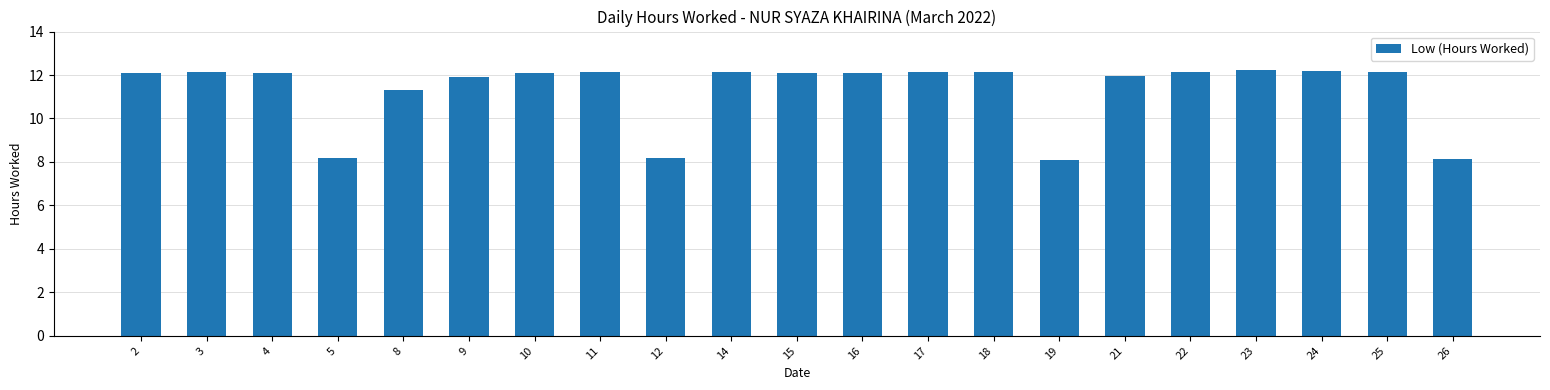

What is the sum of all values?

237.6